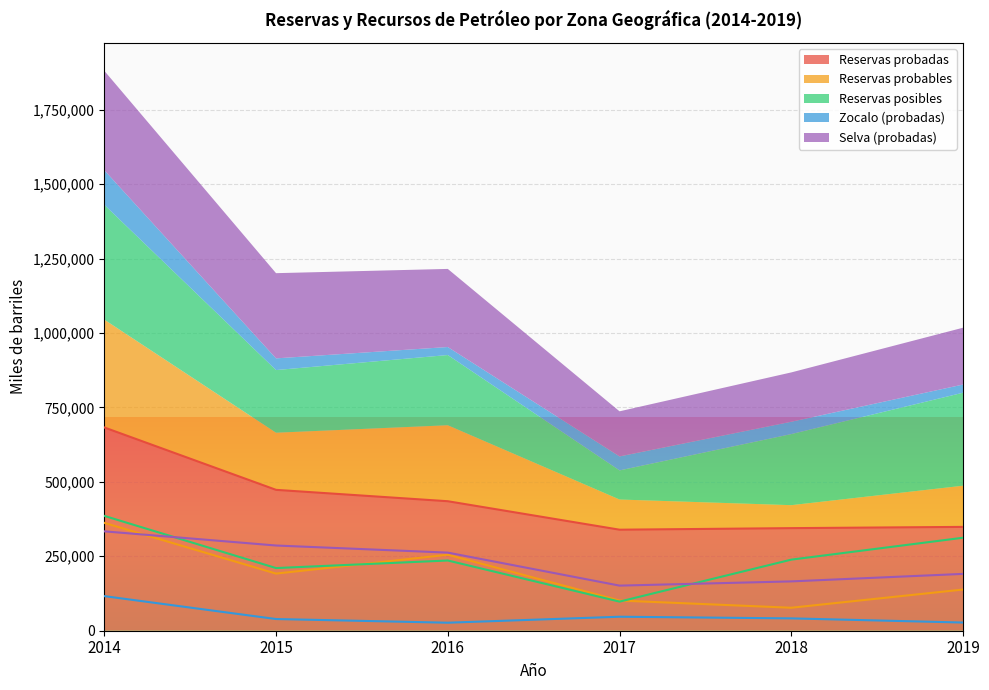

Between 2015 and 2017, which is larger?

2015